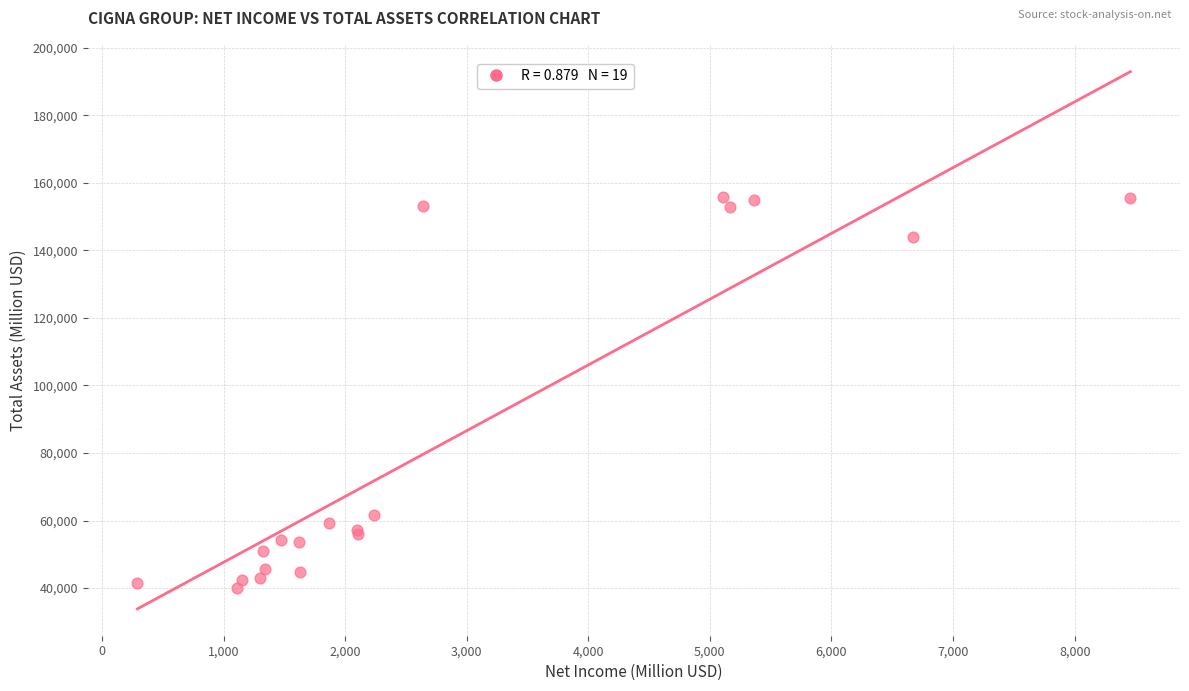

What Y value in the scatter plot is closest to 97919?

61759